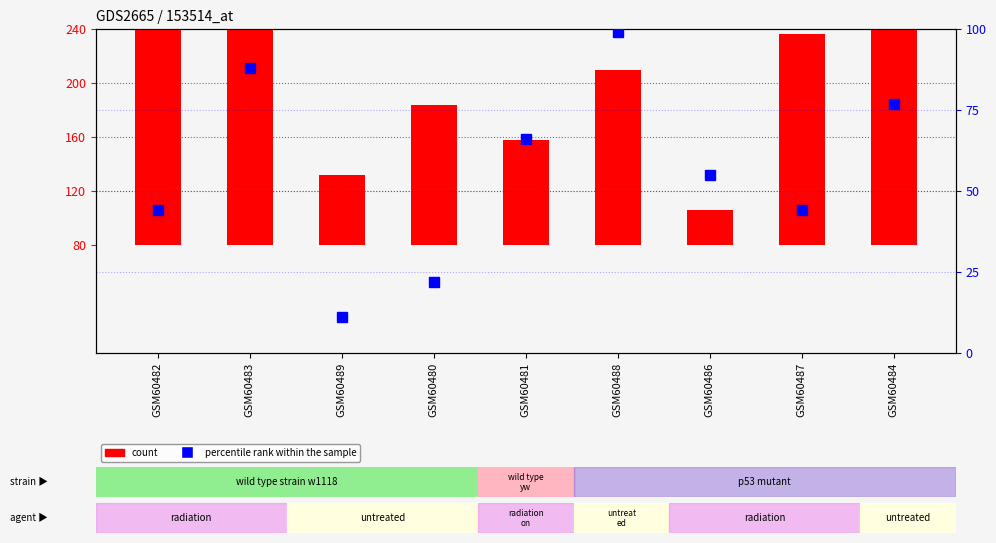

What is the value of the percentile rank within the sample bar at the 2nd from the left?

88